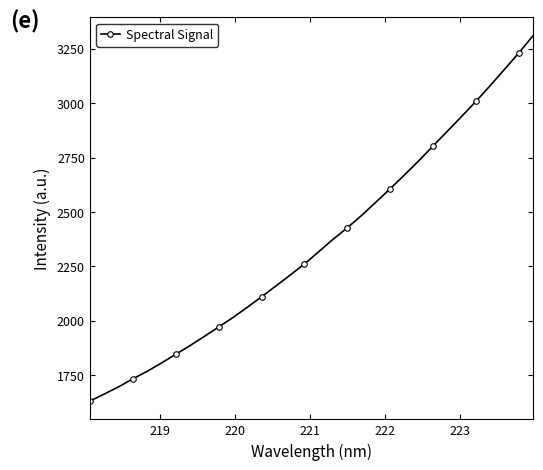

What is the average value?

2353.2